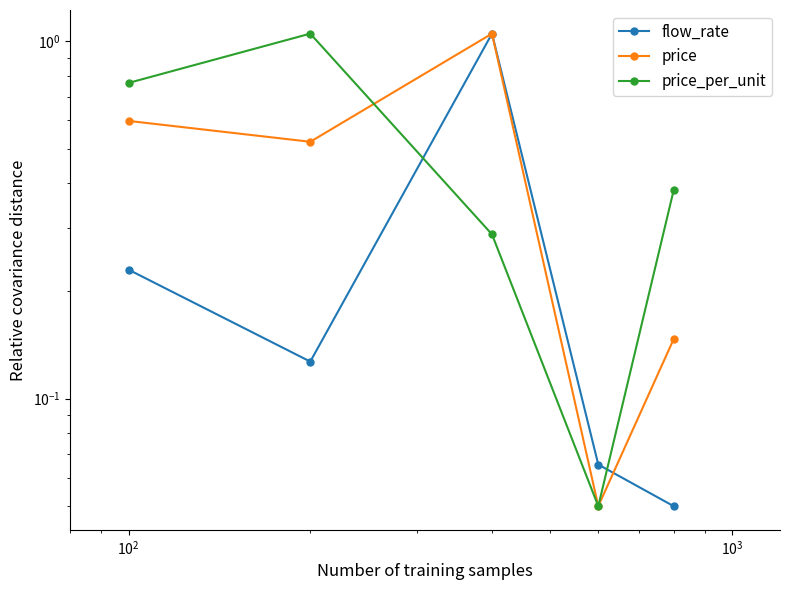

What is the sum of all flow_rate values?

1.5